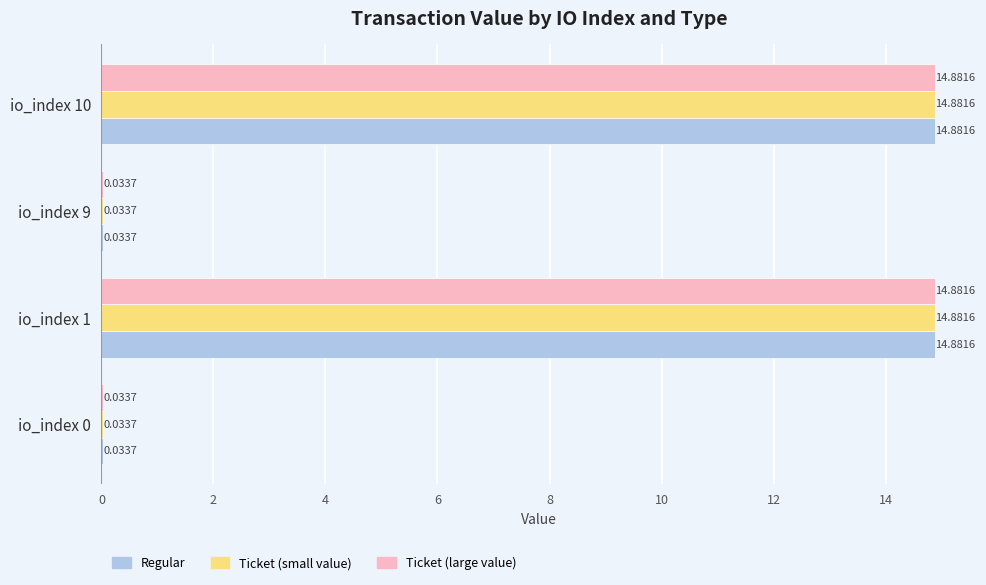

How many data points does each series have?

4